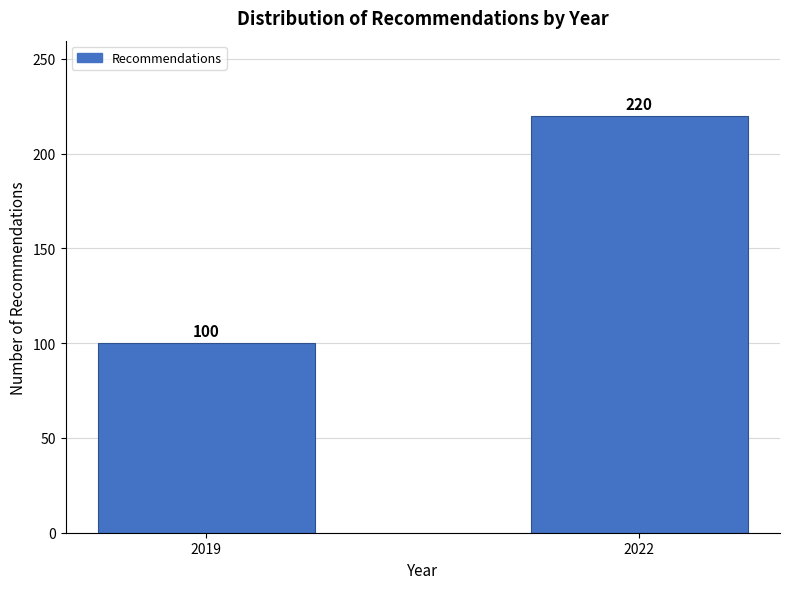

Reading left to right, transcribe all the data shown in this chart.

100	220